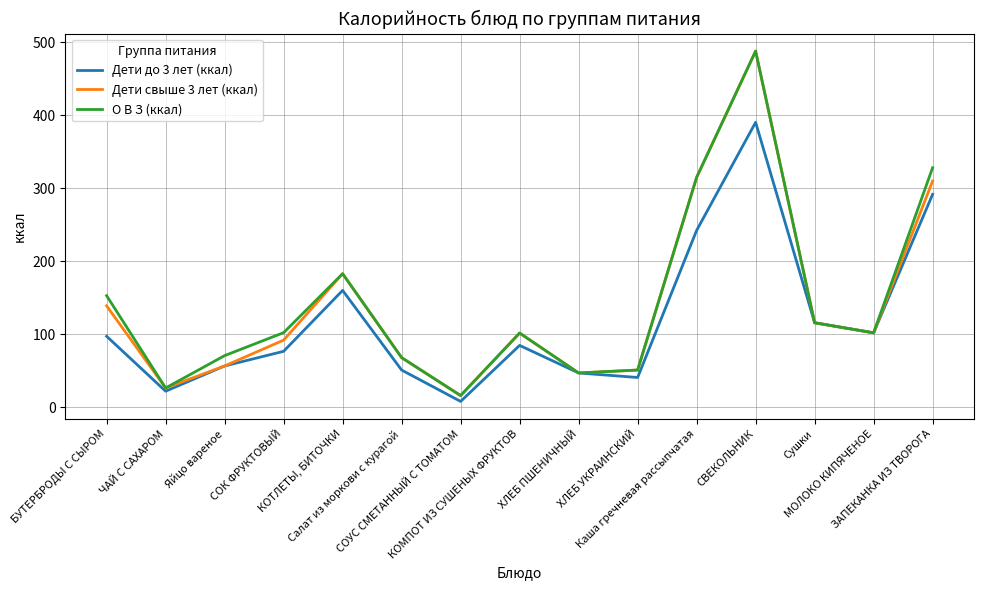

True or false: О В З (ккал) has more than 2 points higher than both neighbors.

True